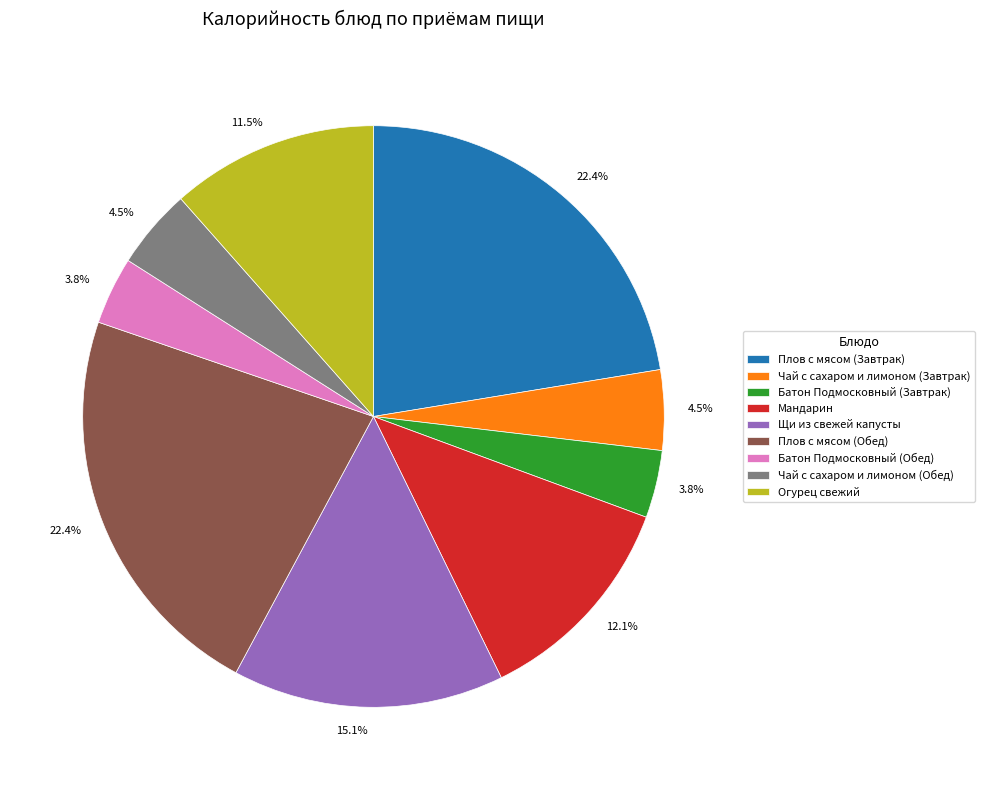

What percentage is NOT represented by Щи из свежей капусты?

84.9%